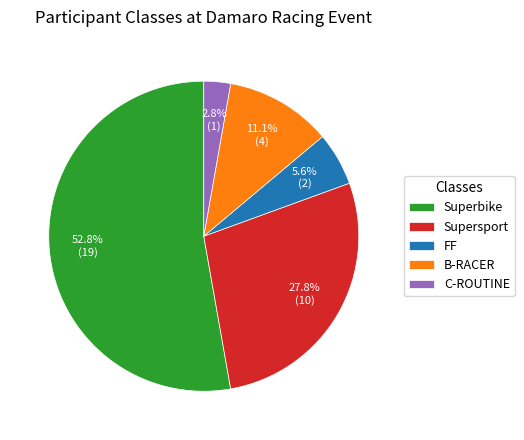

What is the total percentage of Superbike and FF?

58.3%